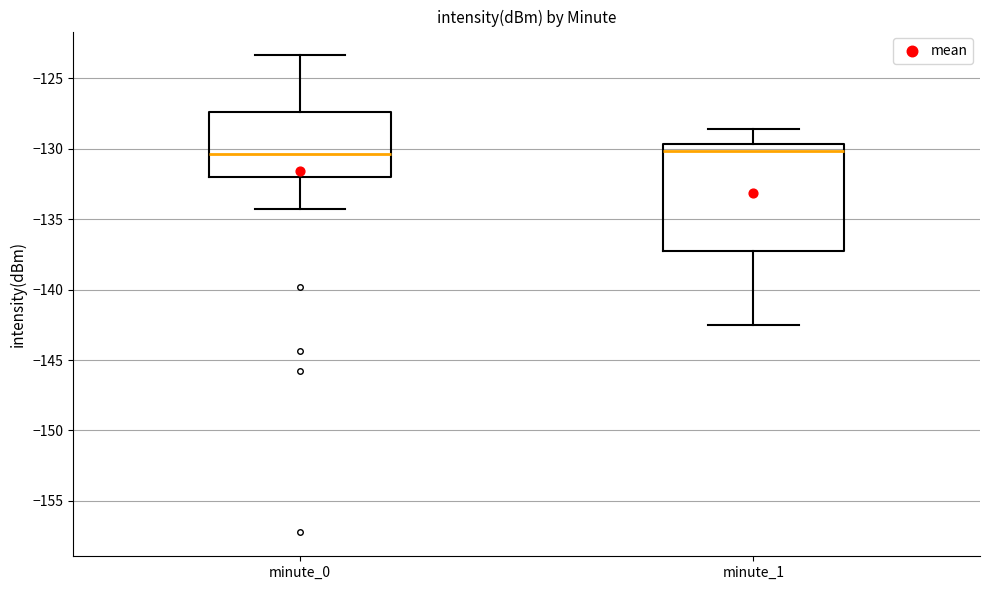

Reading left to right, read every box against the y-axis: the position of its median line, the range the box covers, and the ends of its whiskers. The values are not printed on the chart, so give them approximately, as read against the axis.

minute_0: median -130.5, box -132.0 to -127.5, whiskers -134.5 to -123.5
minute_1: median -130.0, box -137.0 to -129.5, whiskers -142.5 to -128.5